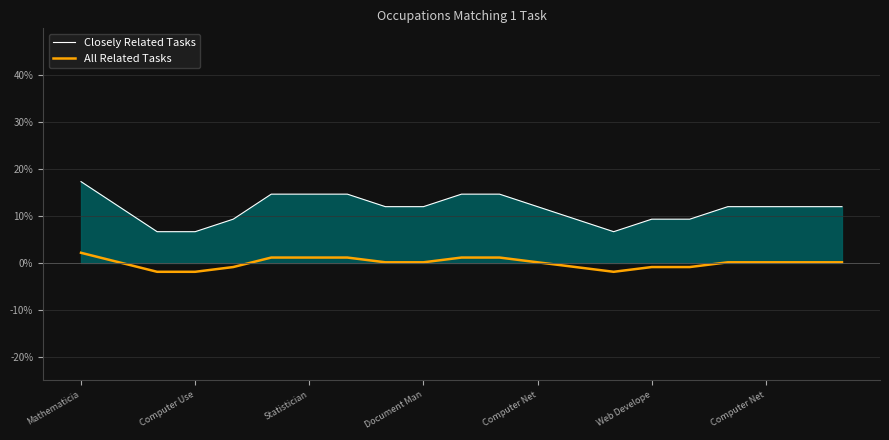

What is the maximum value shown in the chart?

17.3